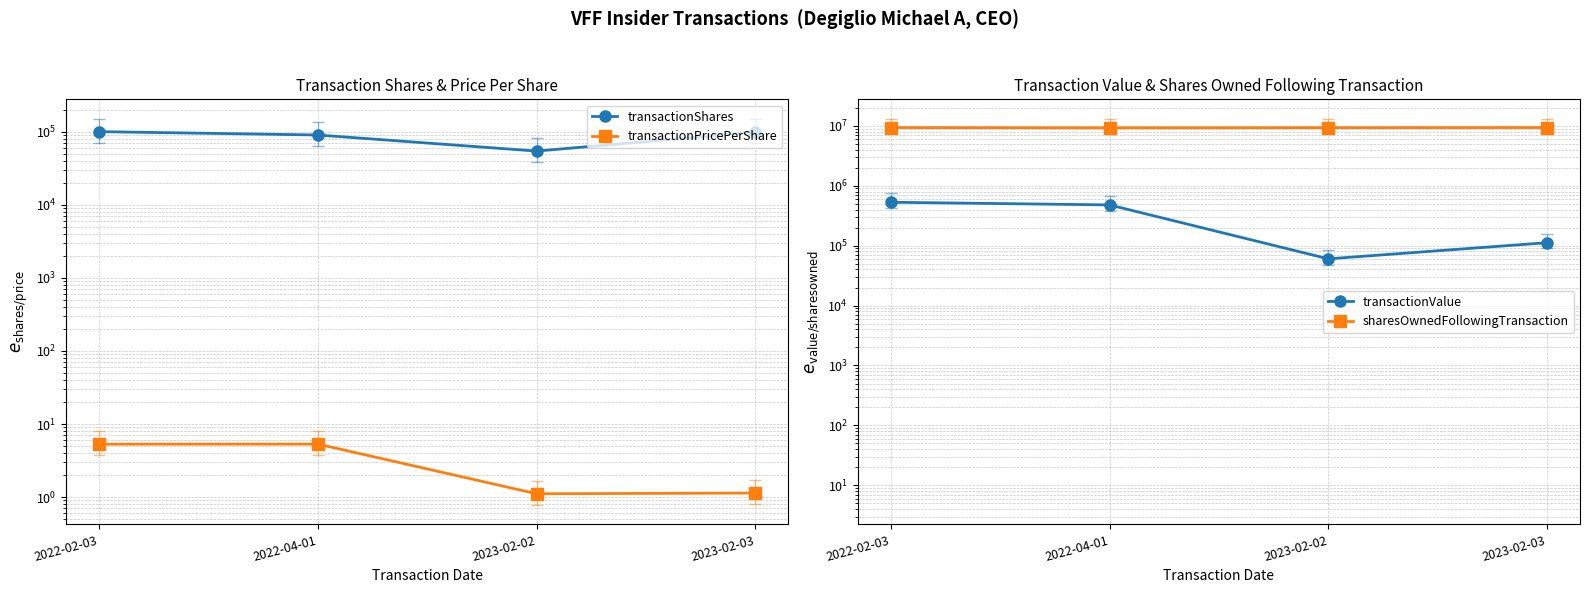

At how many categories does at least one series exceed 5155880?

4